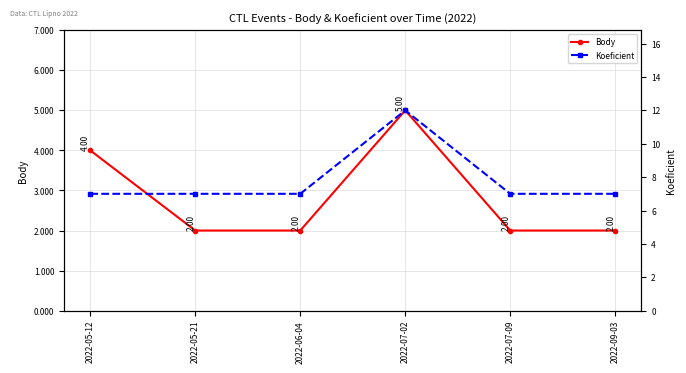

Does the chart display data point markers on the line(s)?

Yes